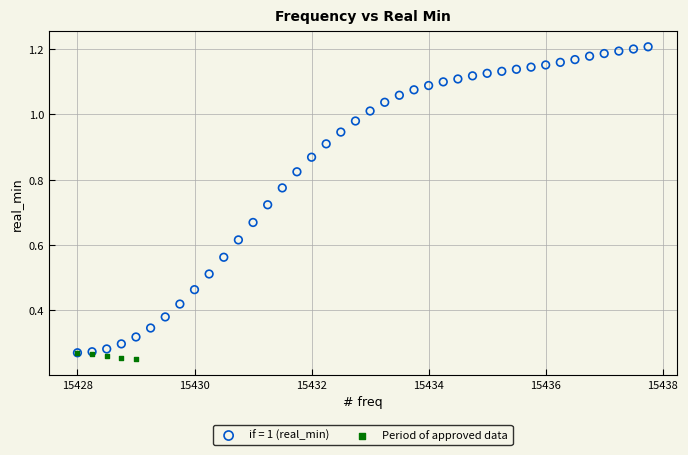

Which series contains the highest Y value?

if = 1 (real_min)